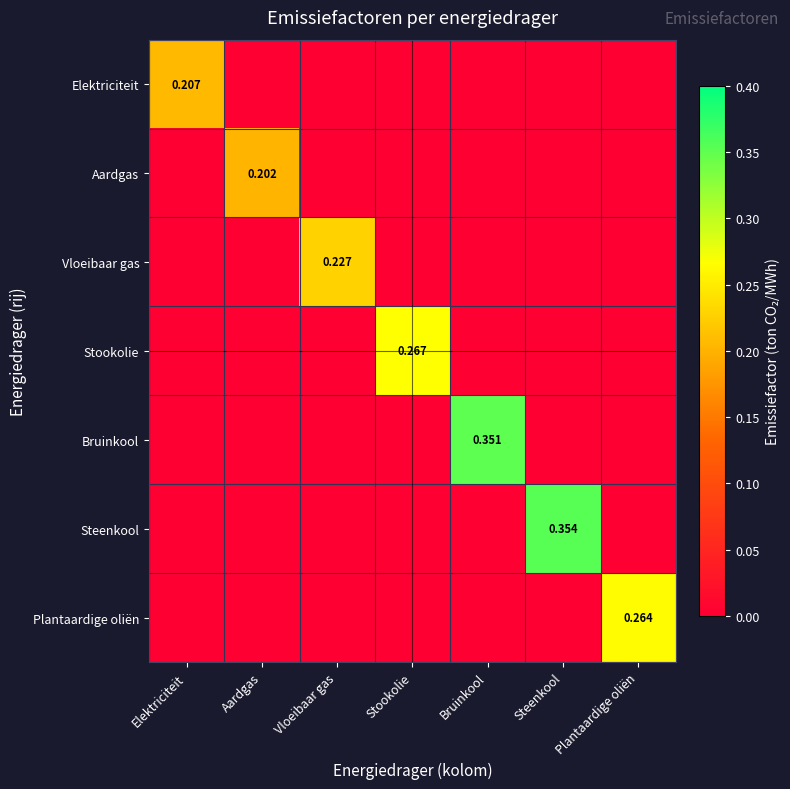

Which category has the lowest value across all series?

Aardgas